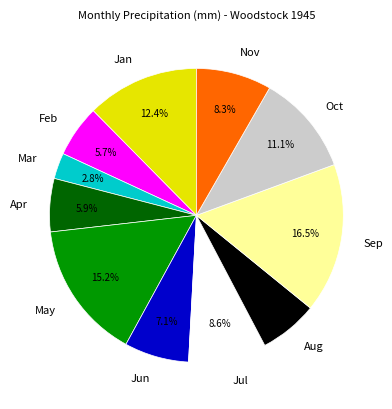

What portion of the pie excludes Sep?

83.5%